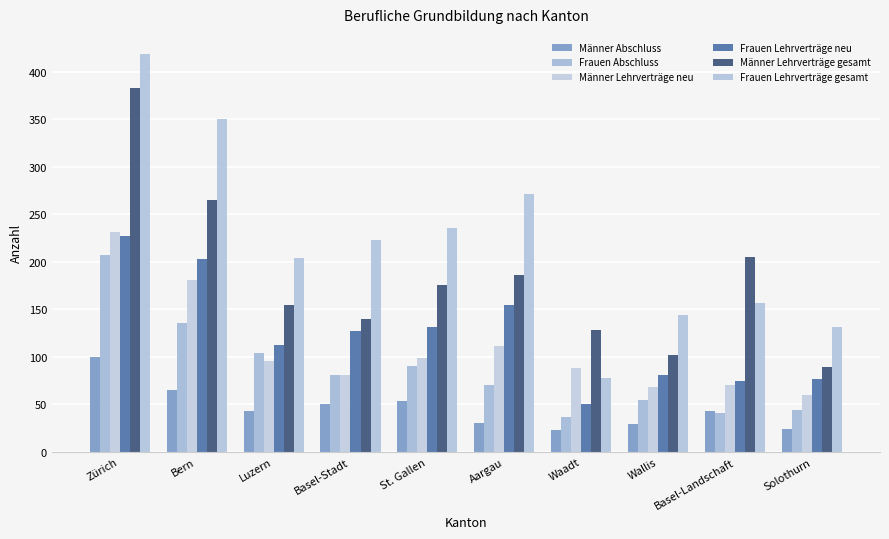

How many distinct data groups are displayed?

6